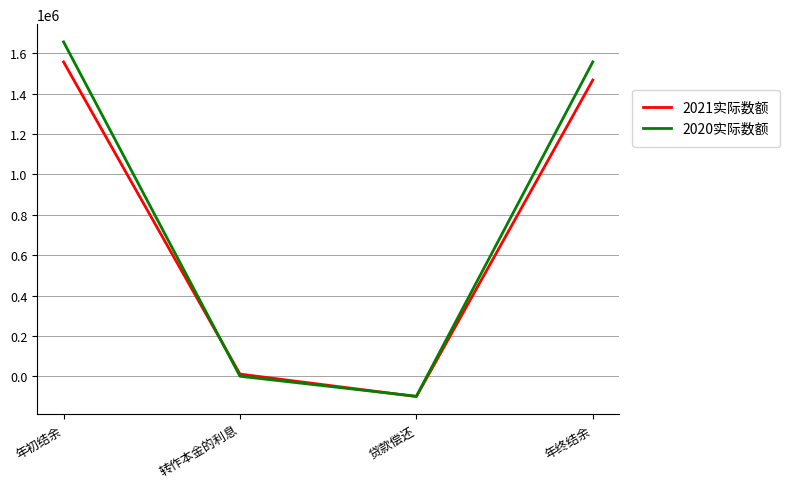

The 2020实际数额 series shows 1557376 at 年终结余. True or false?

True